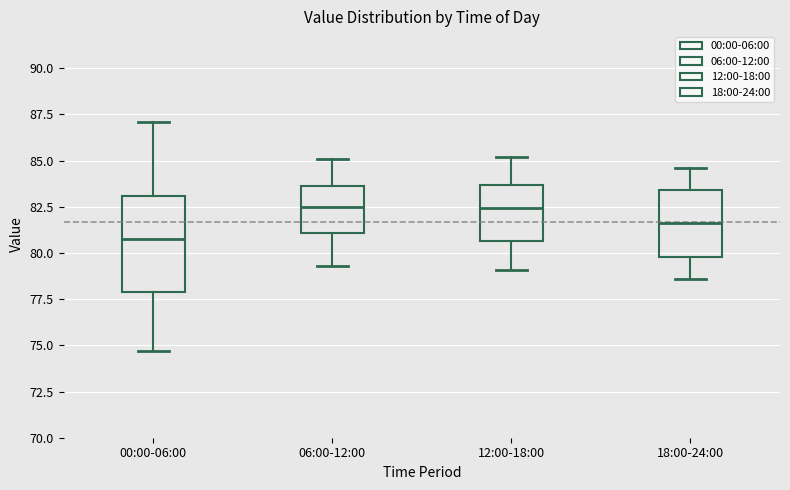

Where does the lower whisker of the box for 06:00-12:00 end on the y-axis? The values are not printed on the chart, so give them approximately, as read against the axis.

79.5